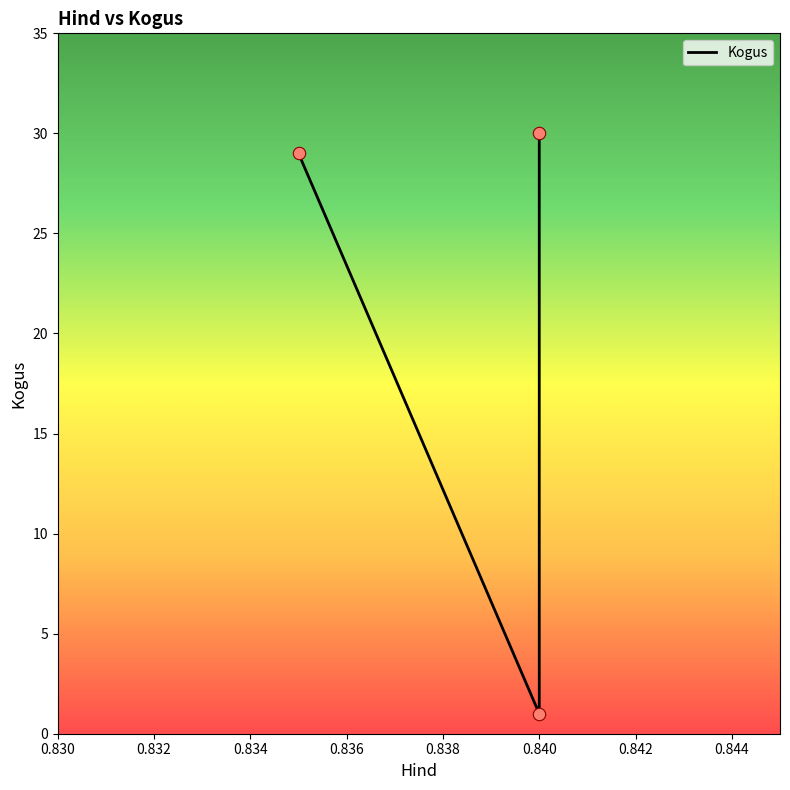

What is the ratio of the value at 0.84 to the value at 0.835?

1.0